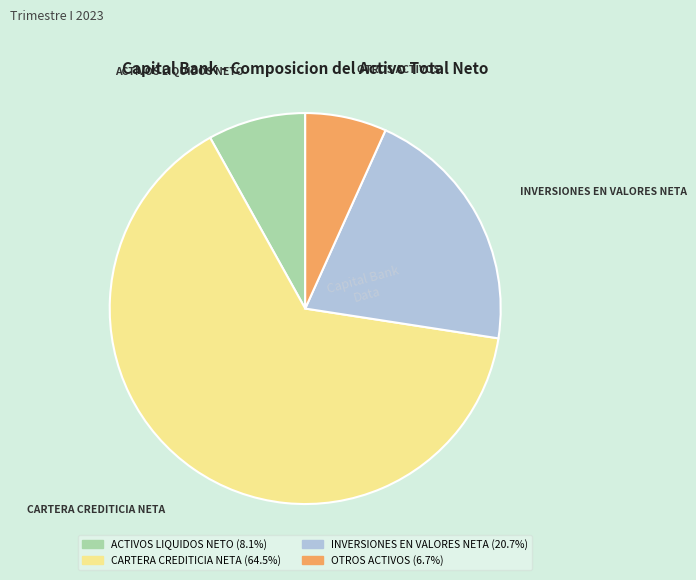

Is the sum of CARTERA CREDITICIA NETA and OTROS ACTIVOS greater than half?

Yes